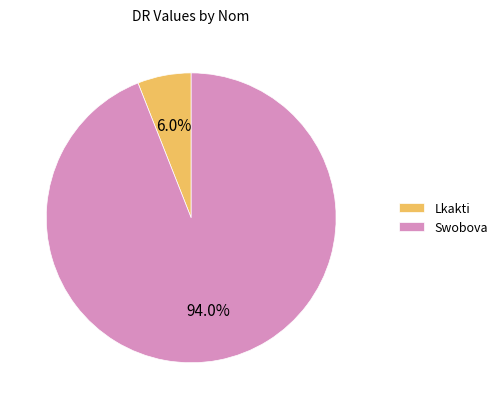

How many segments does this pie chart have?

2